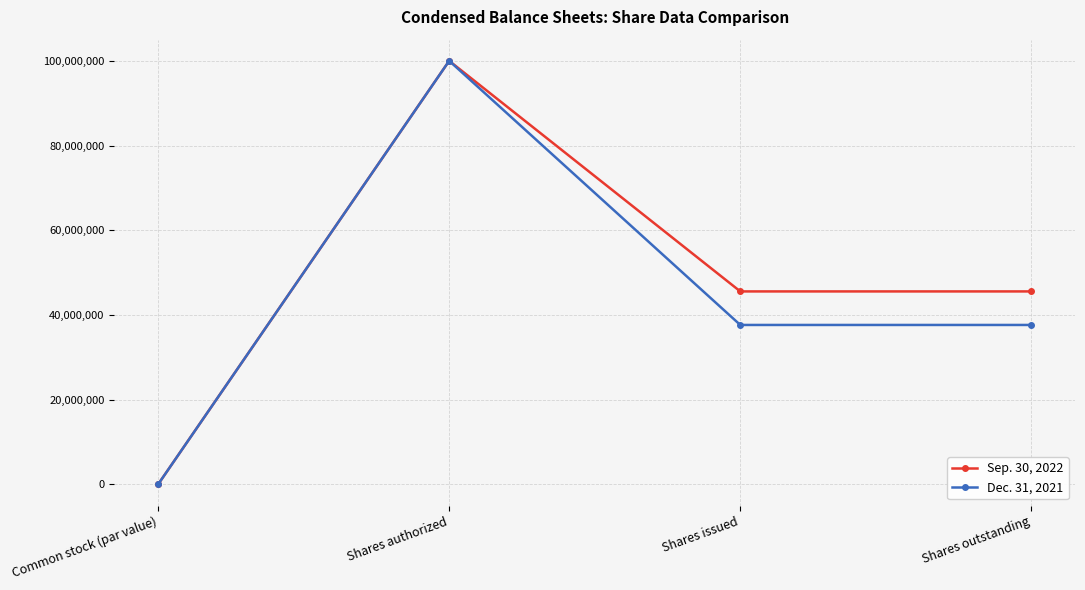

What is the value of the Sep. 30, 2022 point at the 2nd from the left?

100000000